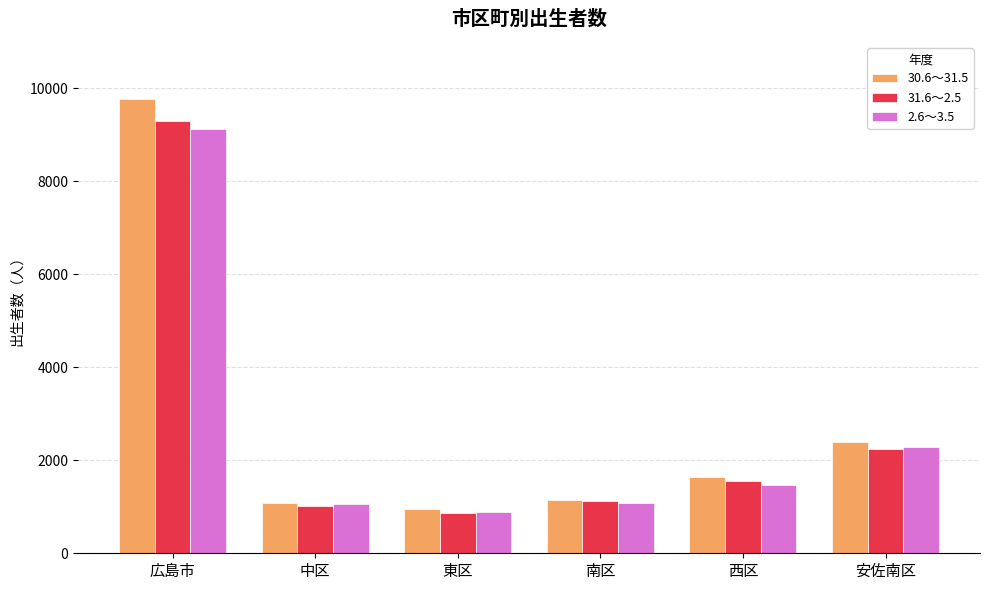

What position from the left is 東区?

3